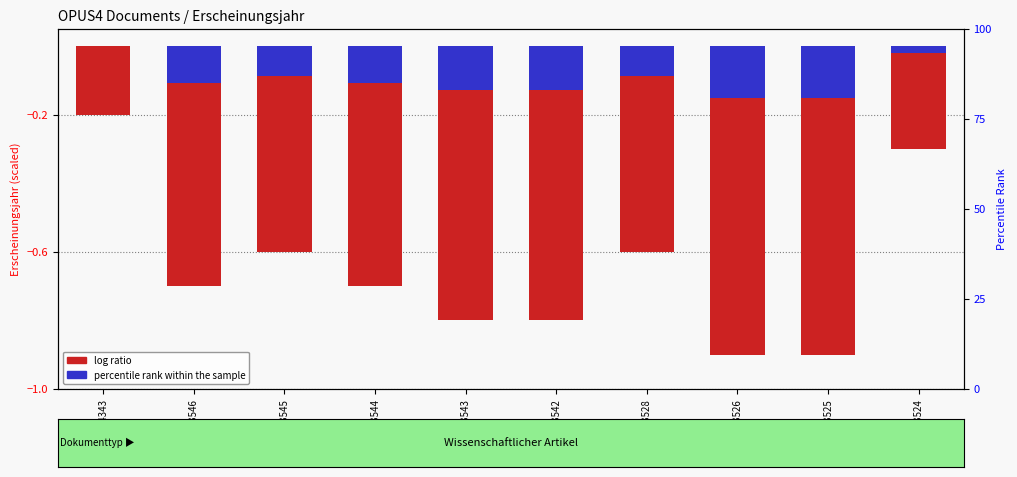

What is the difference between the percentile rank within the sample values at OPUS4-4343 and OPUS4-3526?

0.1